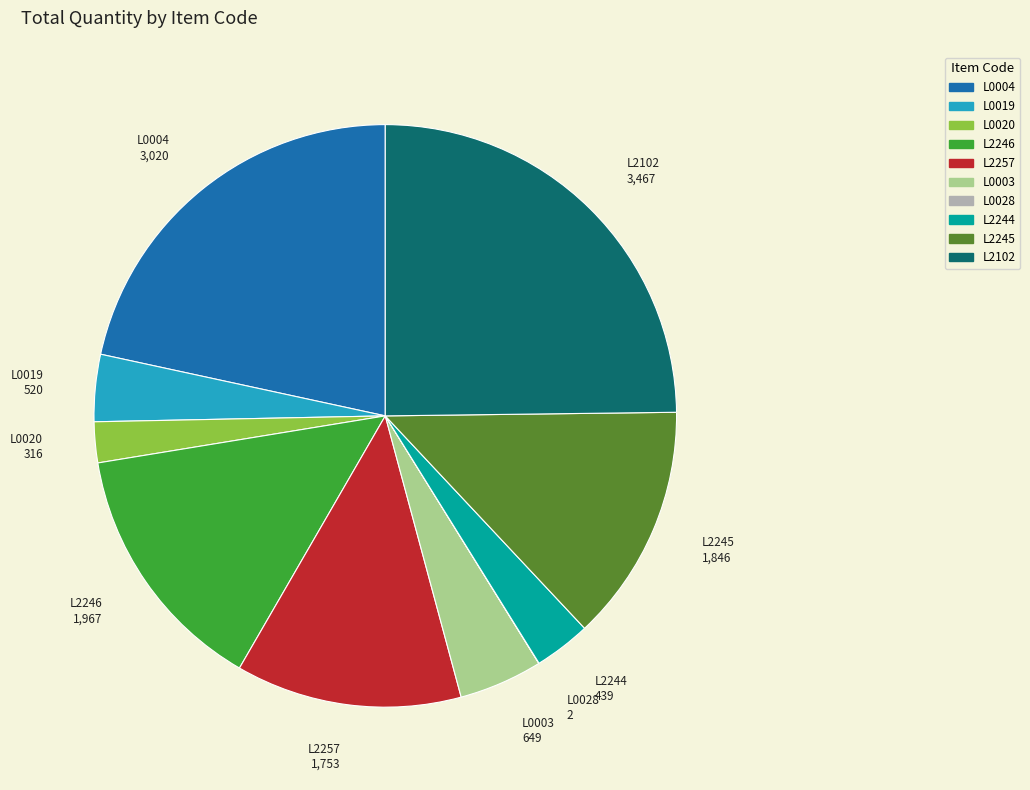

True or false: L2244 accounts for 12% of the total.

False